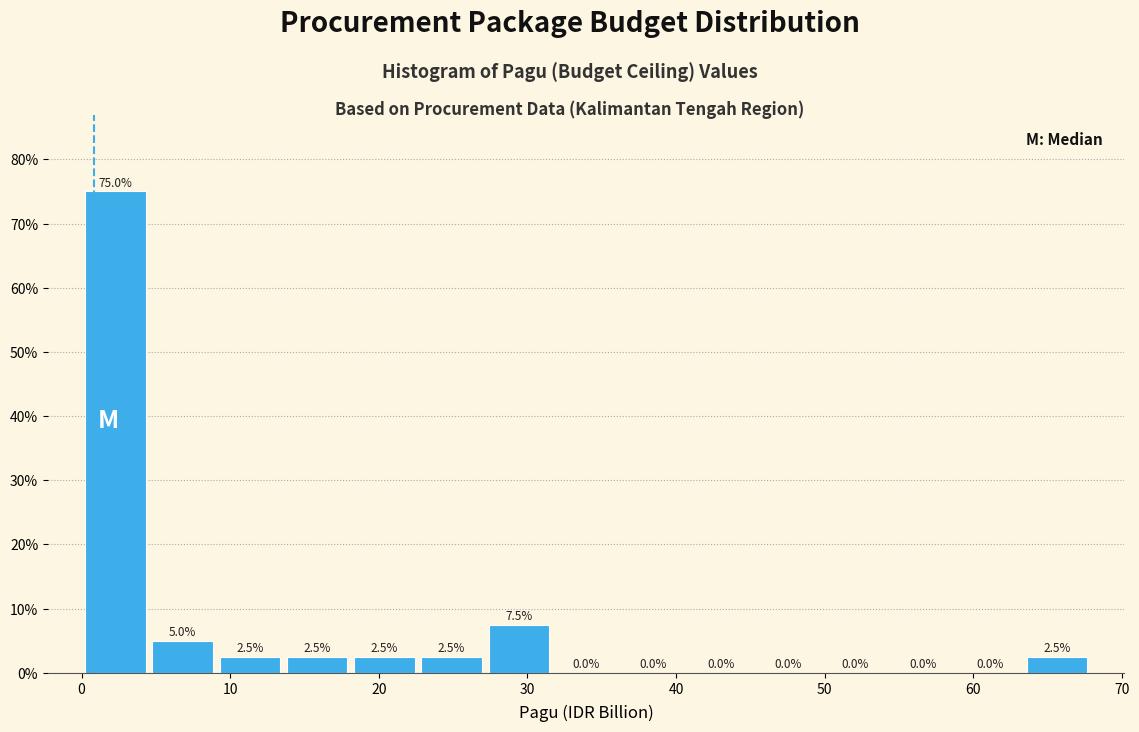

What is the height of the bar covering 27 to 32 on the x-axis? The bar edges are not printed on the chart, so give them approximately, as read against the axis.

7.5